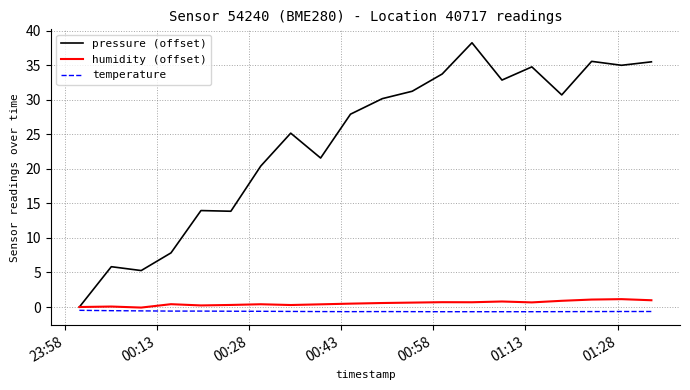

Which series has the largest total across all categories?

pressure (offset)